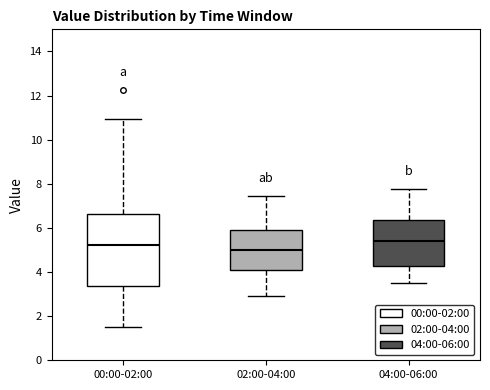

Which box is the tallest, from its lower edge to its upper edge?

00:00-02:00